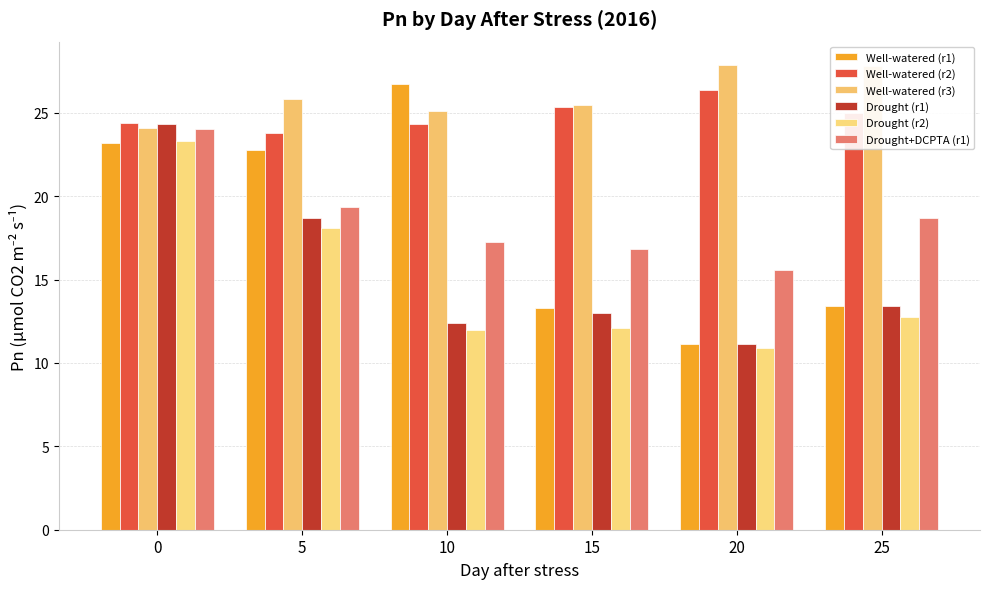

At which label does Drought (r2) reach its minimum?

20